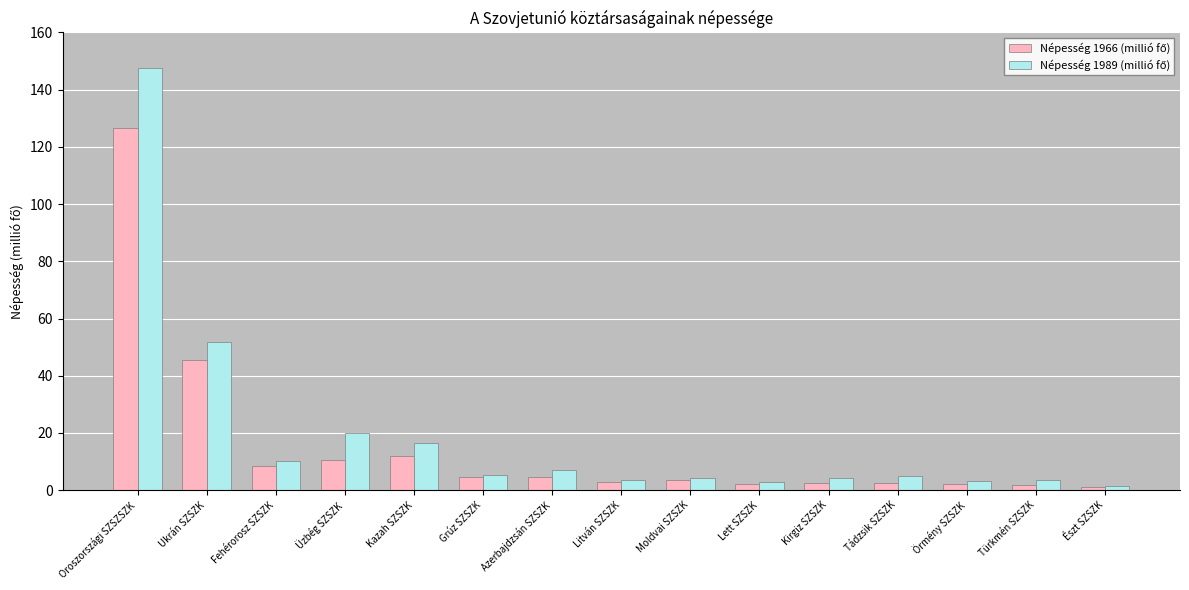

What is the spread (max minus min) of values at Tádzsik SZSZK?

2.5